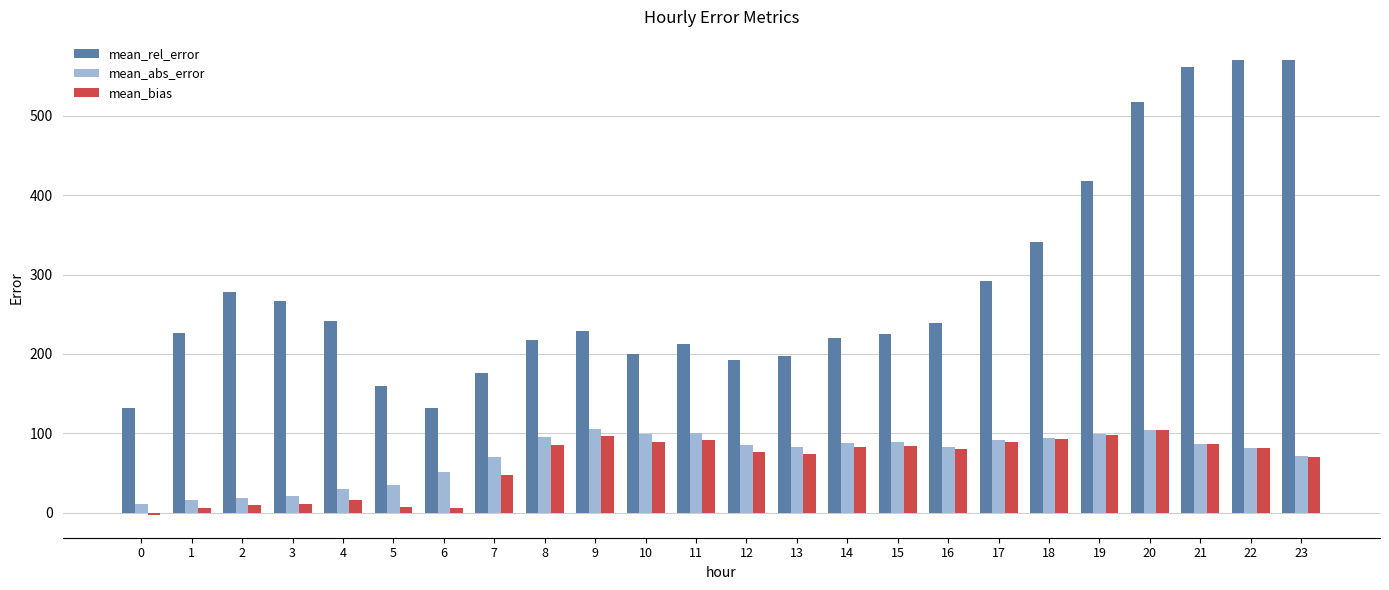

The mean_rel_error series shows 233.4 at 7. True or false?

False